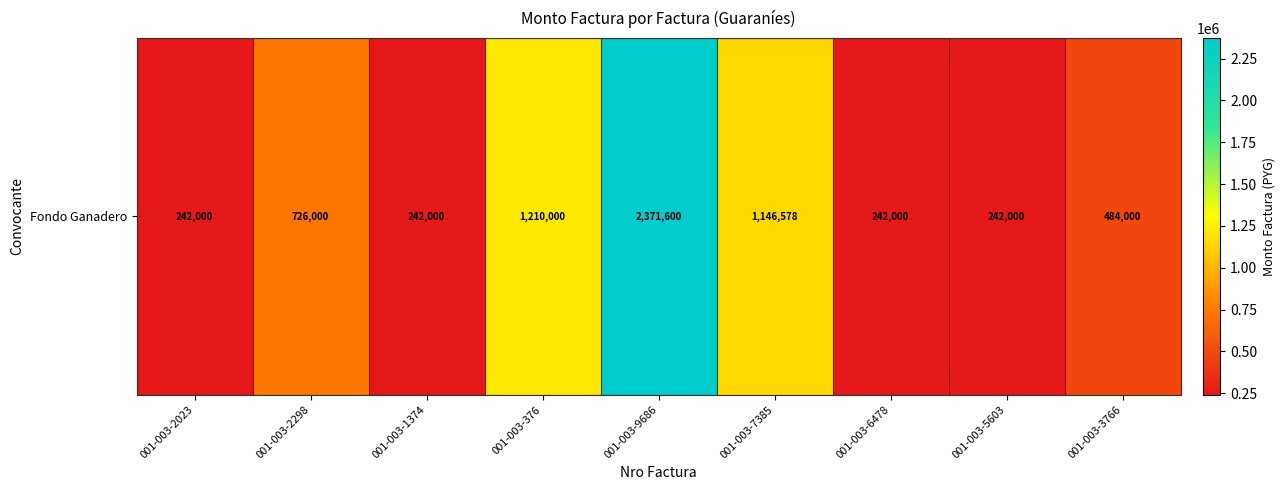

What is the change in value from 001-003-9686 to 001-003-7385?

-1225022